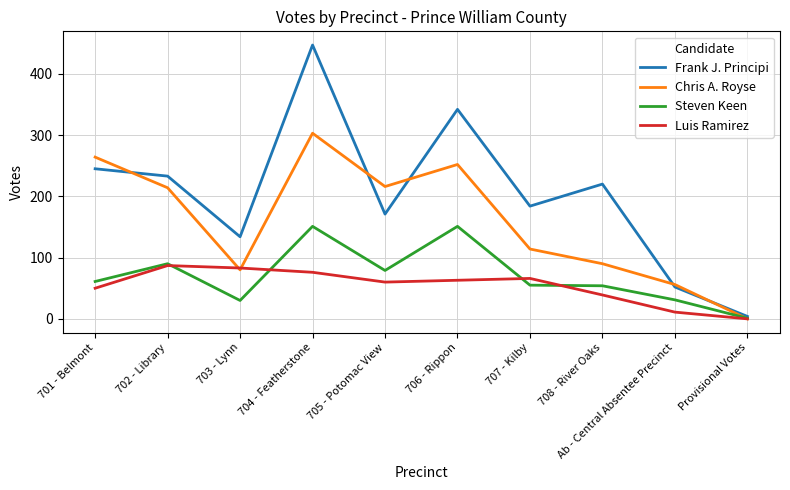

Which label corresponds to the smallest value in the chart?

Provisional Votes